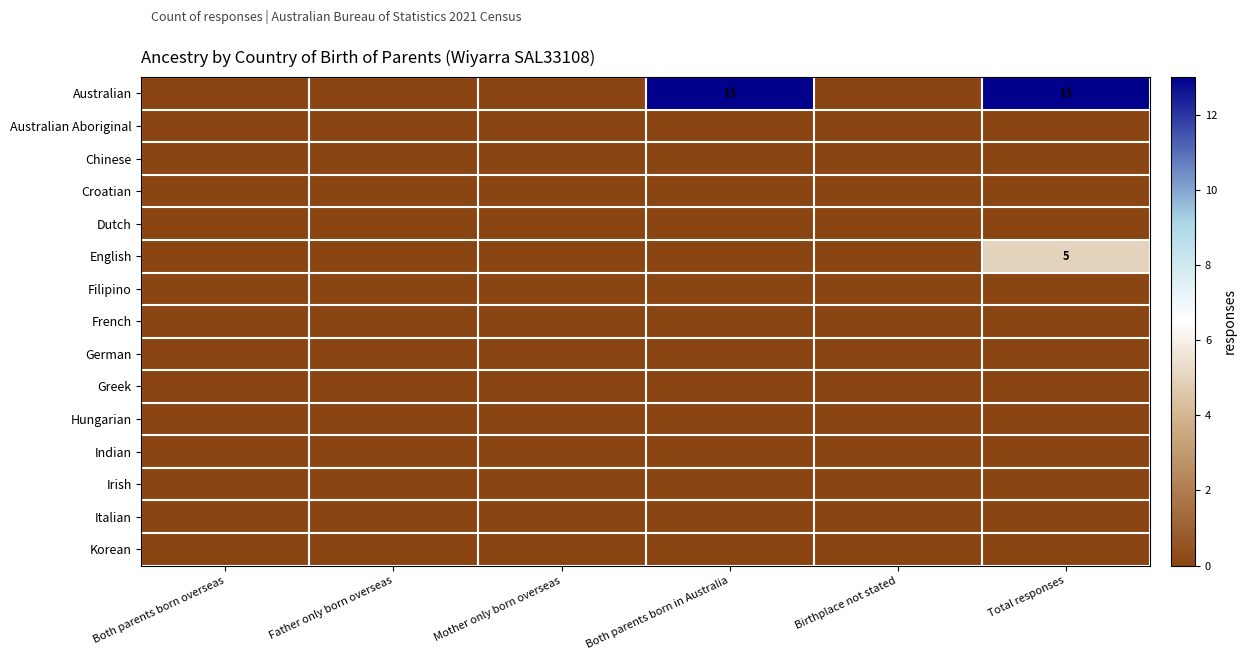

Rank the categories by Irish value from highest to lowest.

Both parents born overseas, Father only born overseas, Mother only born overseas, Both parents born in Australia, Birthplace not stated, Total responses